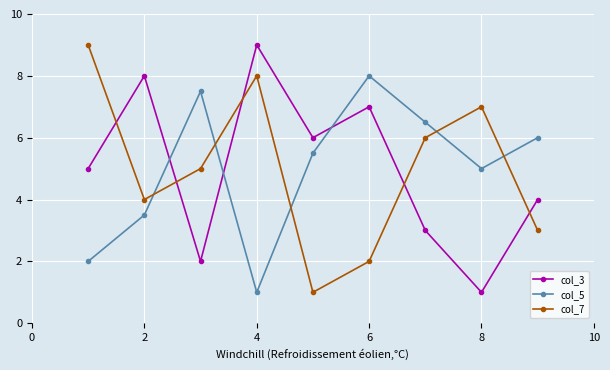

How many lines are shown in the chart?

3